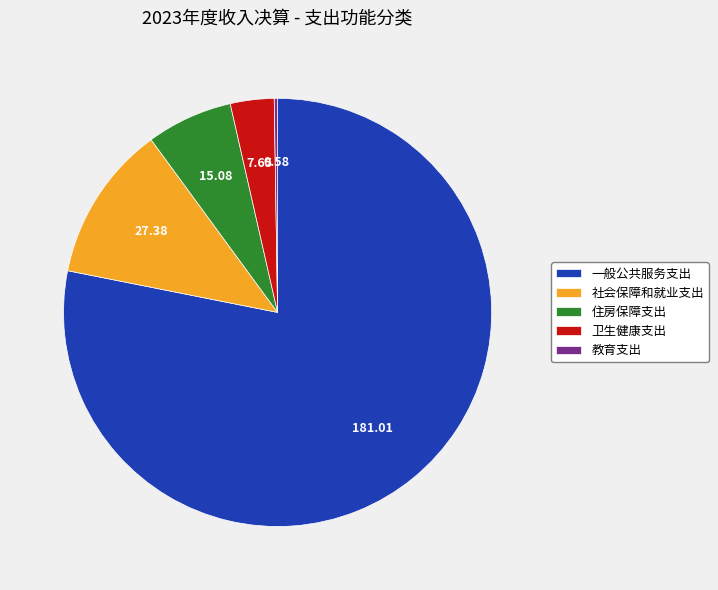

Which category has the biggest portion of the pie?

一般公共服务支出